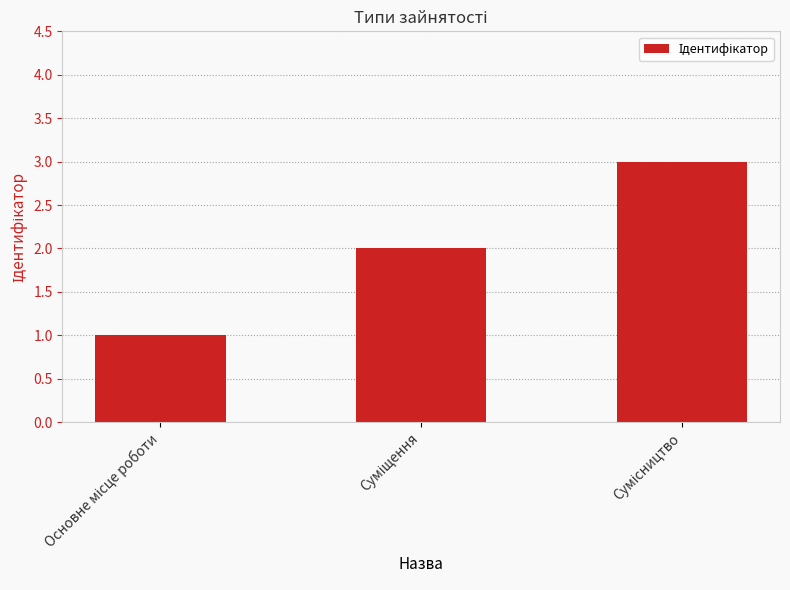

What is the maximum value shown in the chart?

3